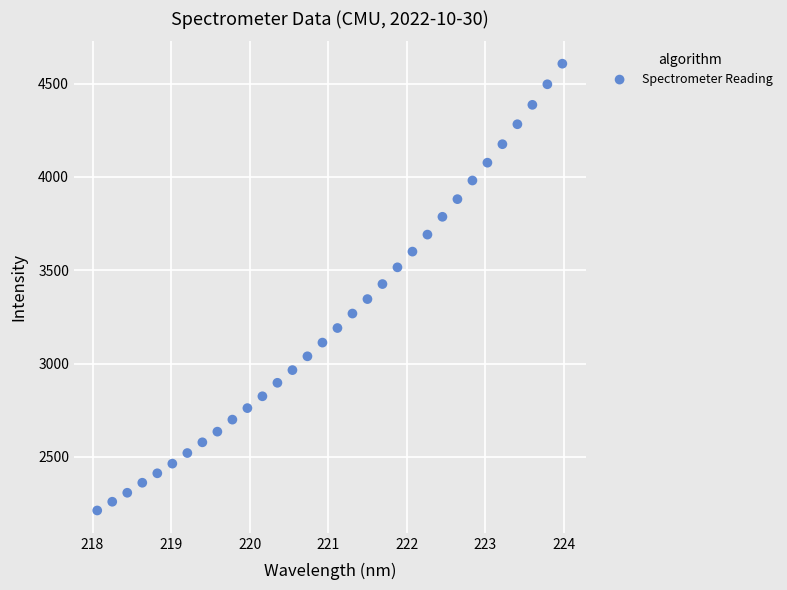

What is the range of Y values (max minus min)?

2393.3